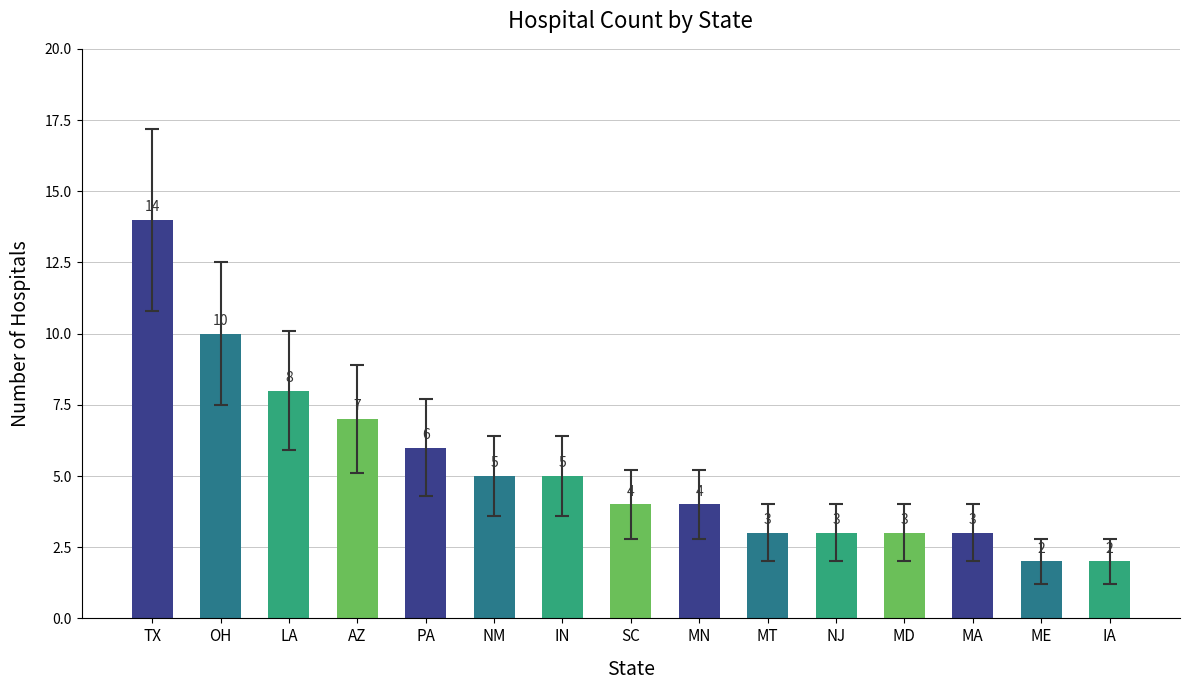

At which label is the value closest to 8?

LA